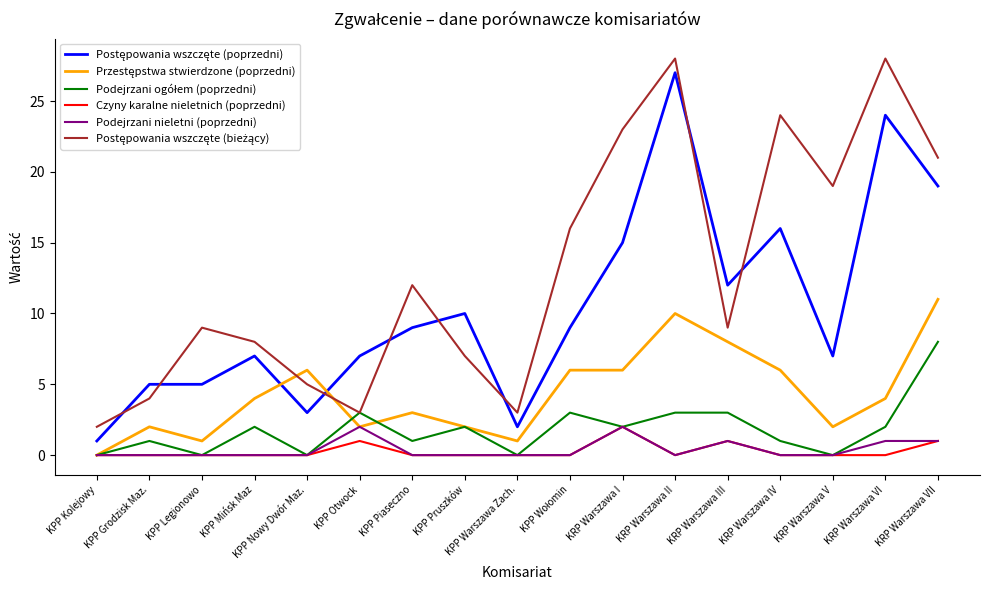

What is the difference between the highest and lowest values at KPP Legionowo?

9